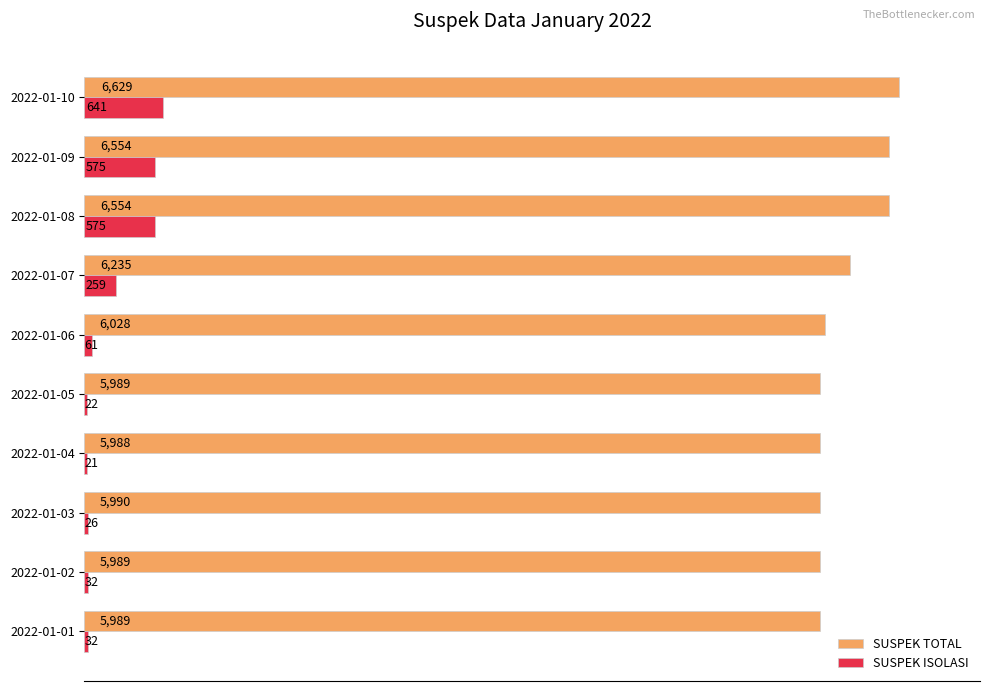

What are all the series names shown in the legend?

SUSPEK TOTAL, SUSPEK ISOLASI